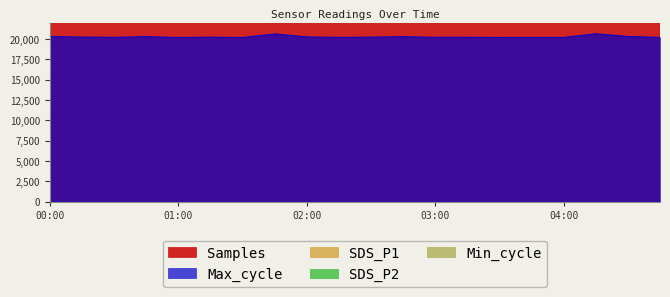

Does the chart display data point markers on the line(s)?

No